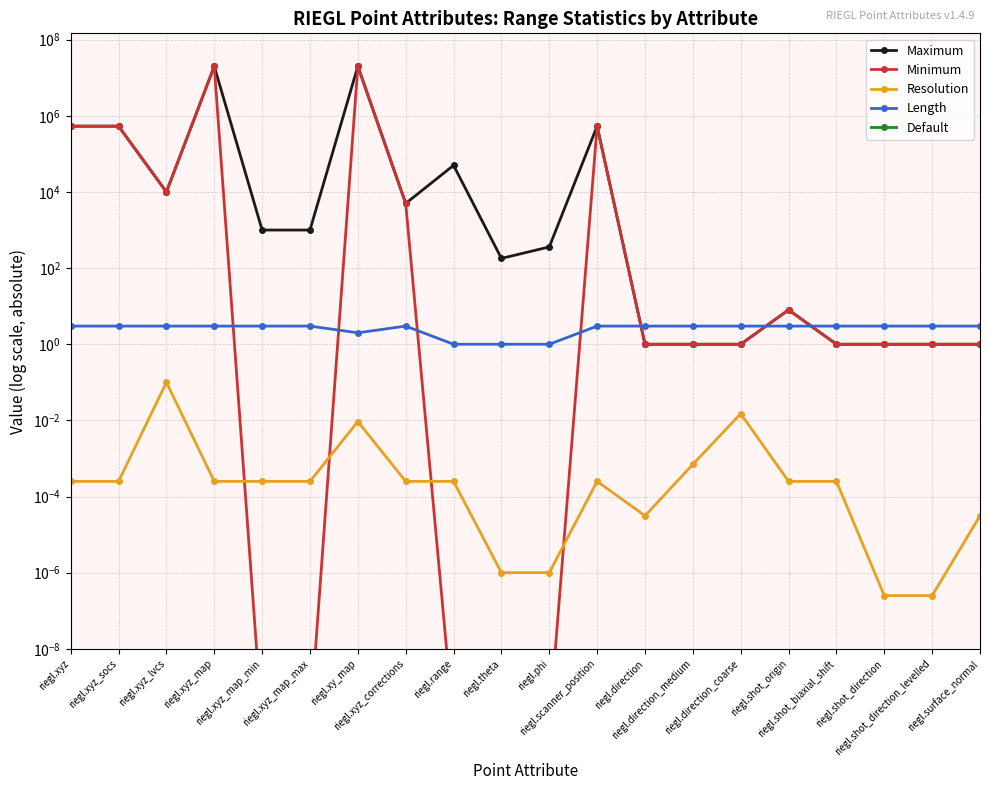

How many intersections are there between Length and Minimum?

7